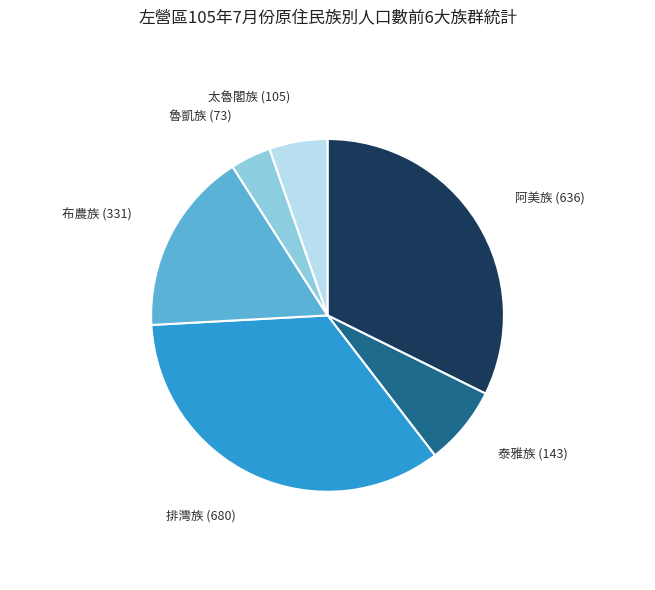

Is there a majority slice in this chart?

No